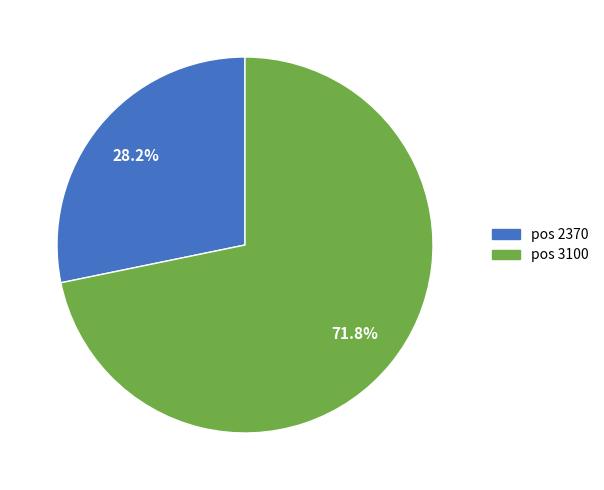

Which slice is the largest?

3100